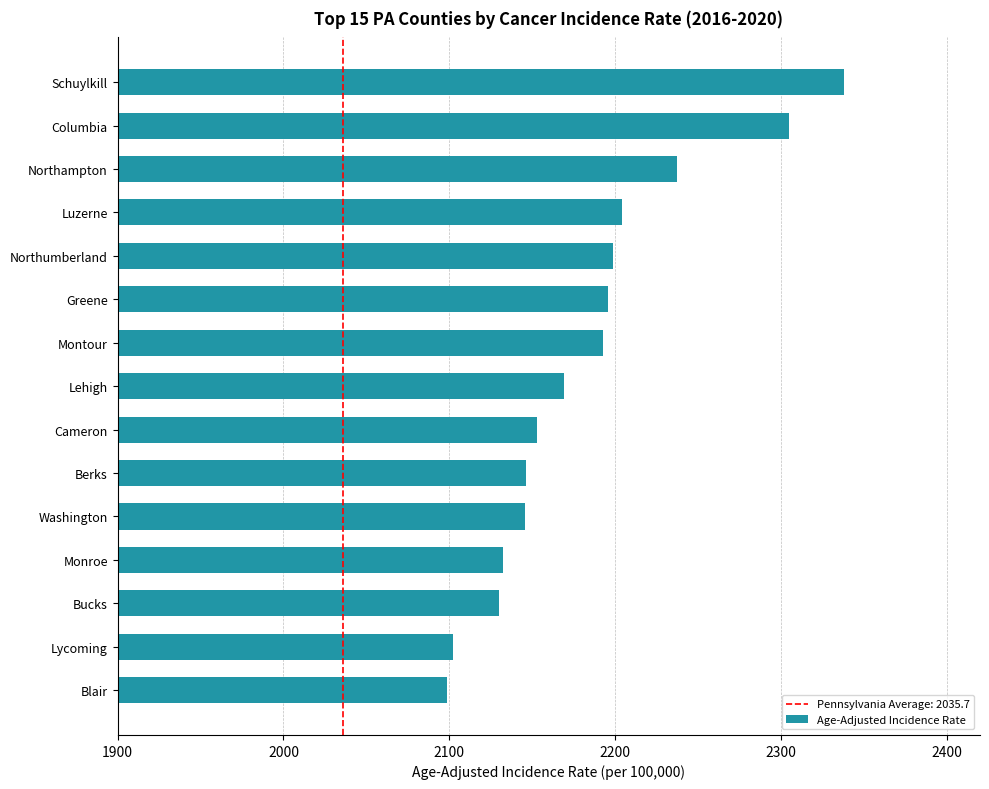

Approximately how many times larger is the value at Cameron compared to Lycoming?

1.0